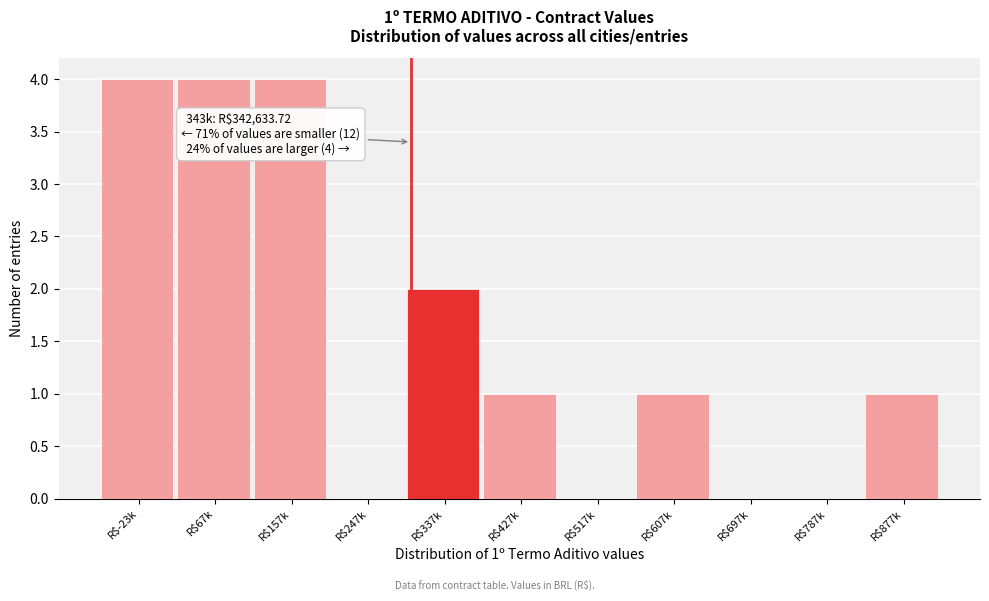

What is the sum of all values?

17